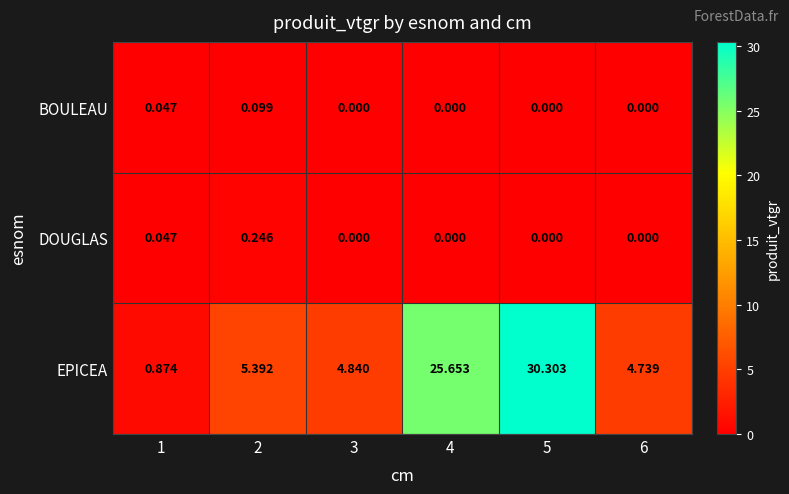

Which series changed the most between 1 and 3?

EPICEA